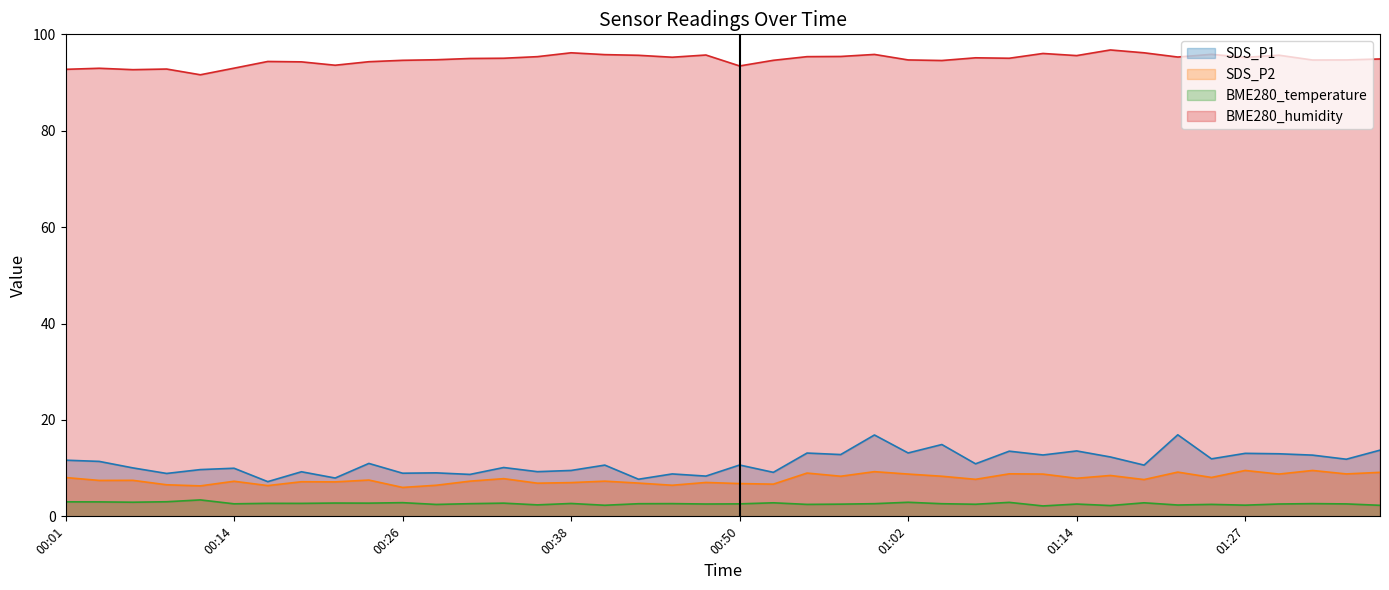

Rank the series at 00:55 from highest to lowest value.

BME280_humidity, SDS_P1, SDS_P2, BME280_temperature